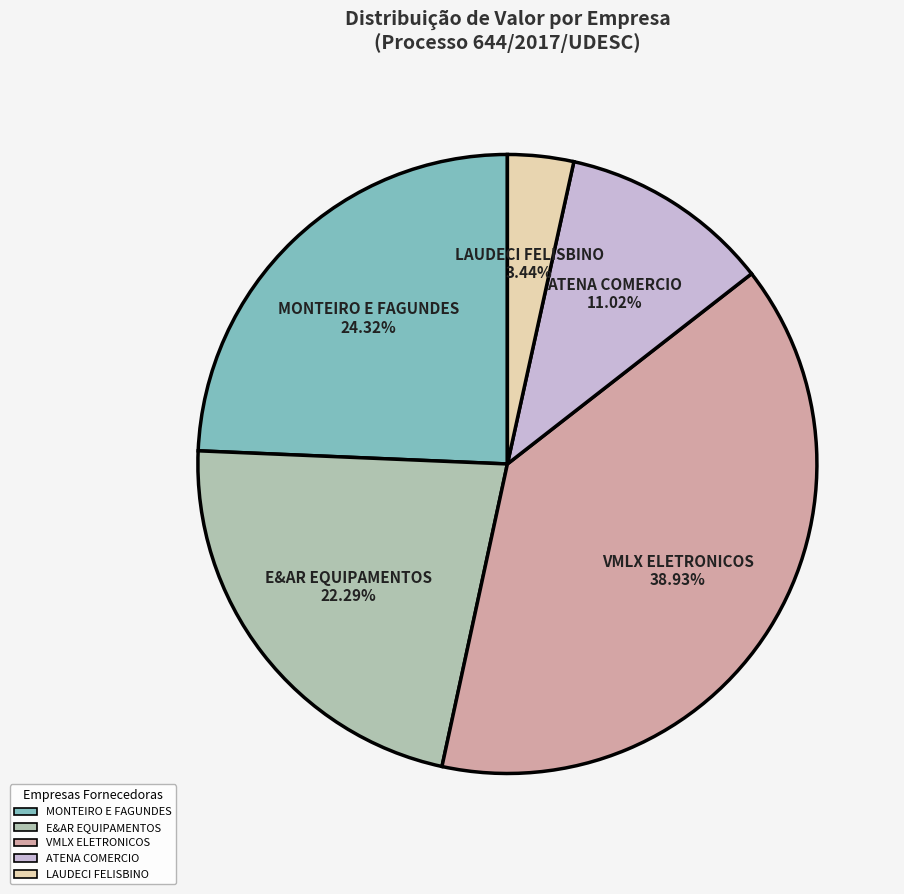

Which has a higher value, MONTEIRO E FAGUNDES 24.32% or LAUDECI FELISBINO 3.44%?

MONTEIRO E FAGUNDES 24.32%